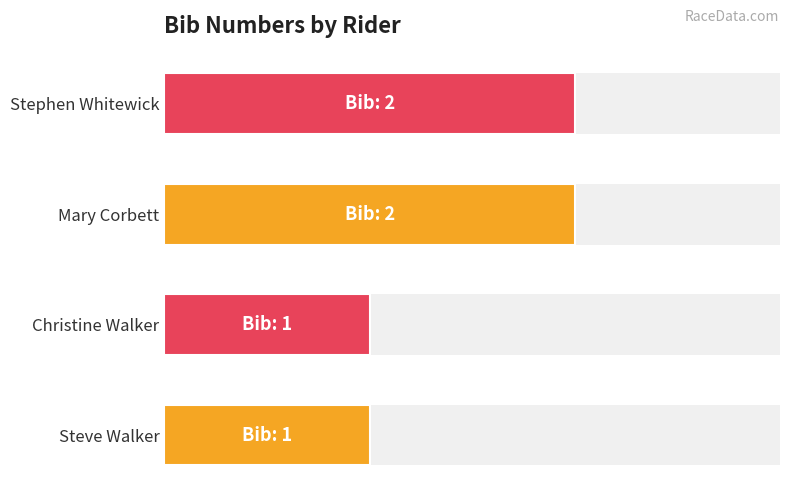

Between Steve Walker and Stephen Whitewick, which is larger?

Stephen Whitewick